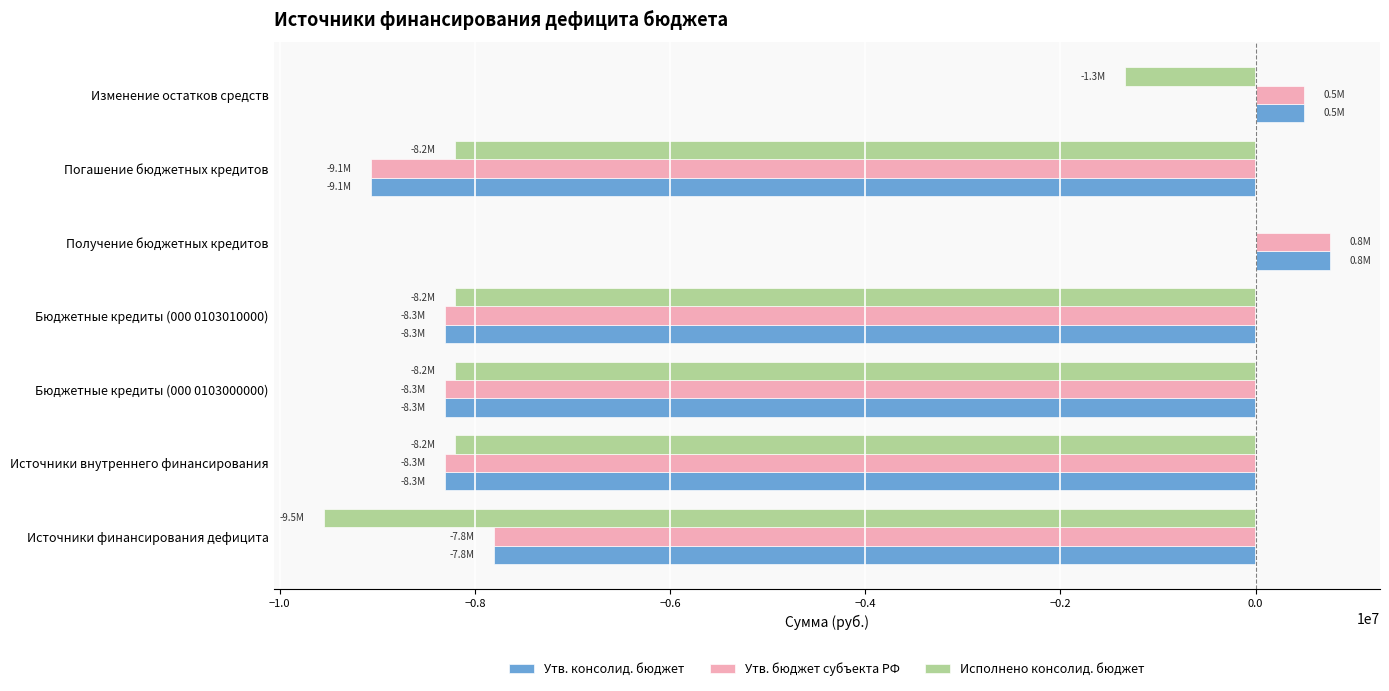

What is the maximum value shown in the chart?

760000.0